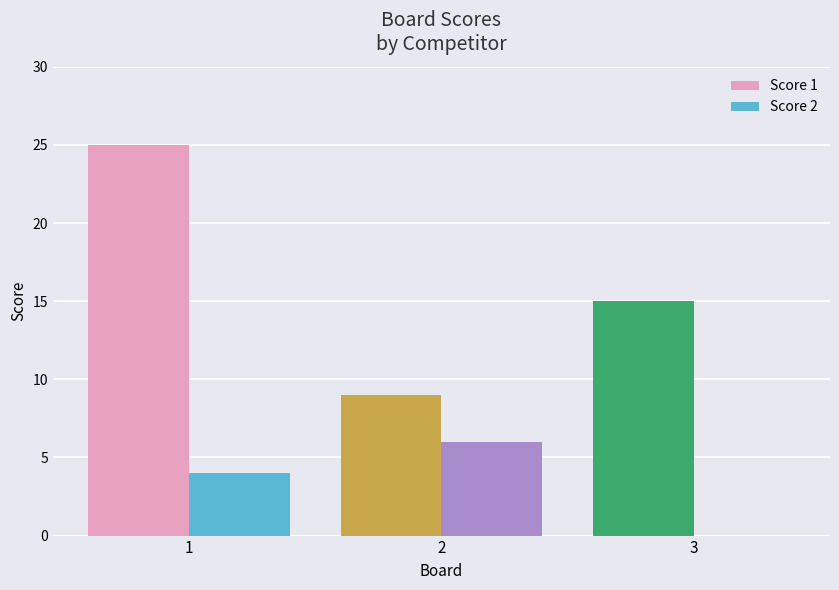

The value of Score 2 at 3 is 0. True or false?

True